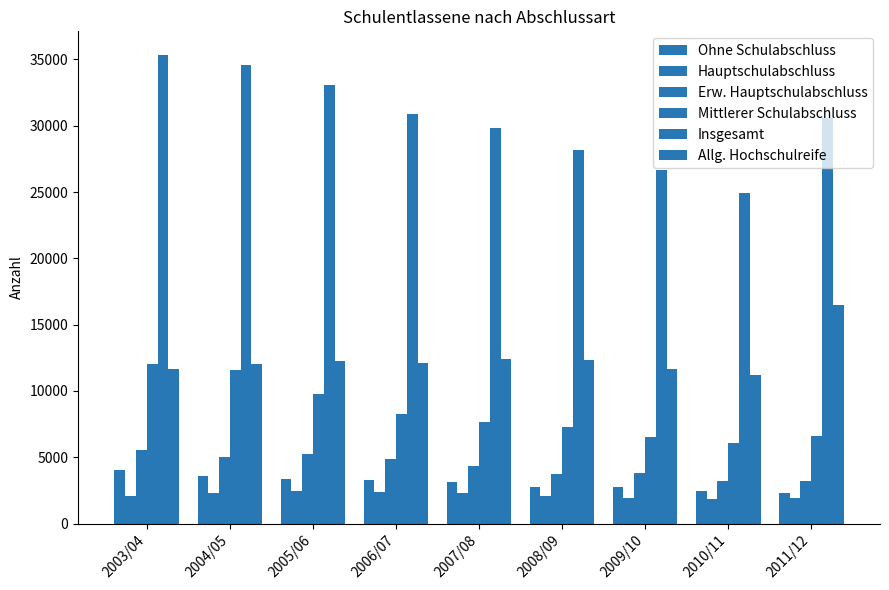

How many bars are there in total?

54